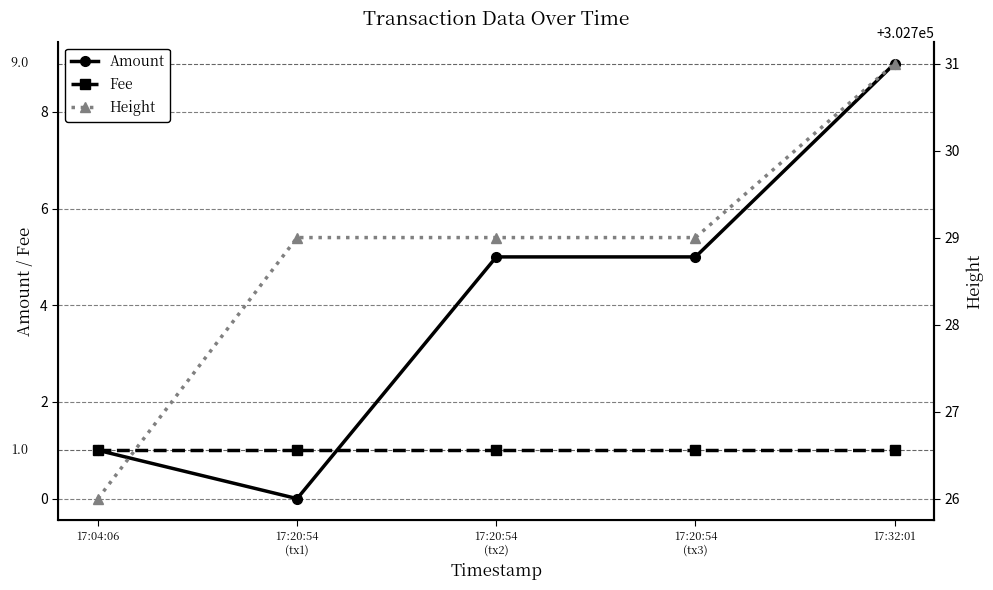

Between 17:20:54
(tx2) and 17:20:54
(tx3), which is larger?

17:20:54
(tx2)